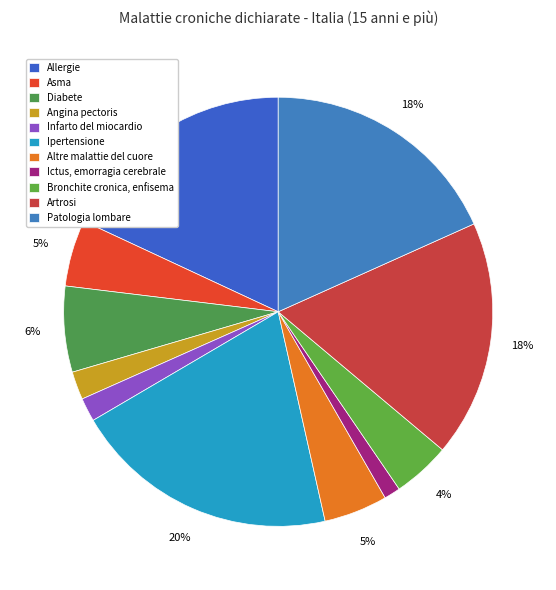

What percentage is the Diabete slice, to the nearest percent?

6%